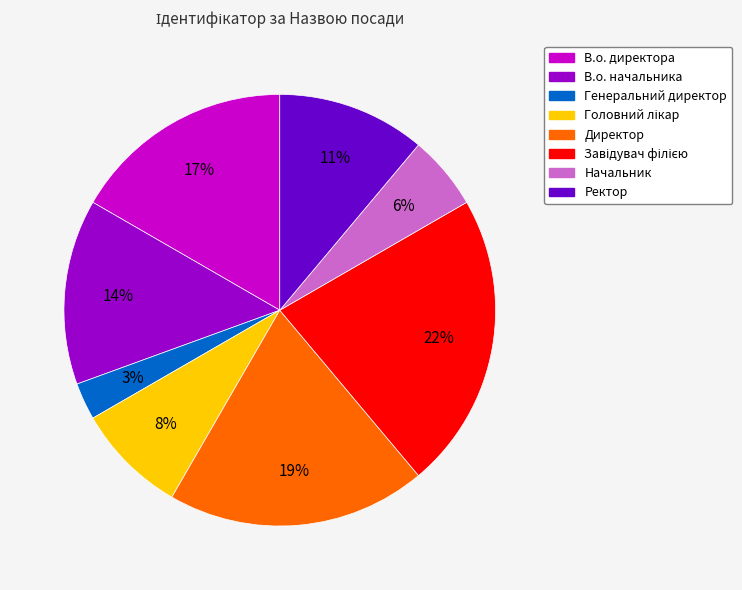

Does Директор represent more than half of the total?

No